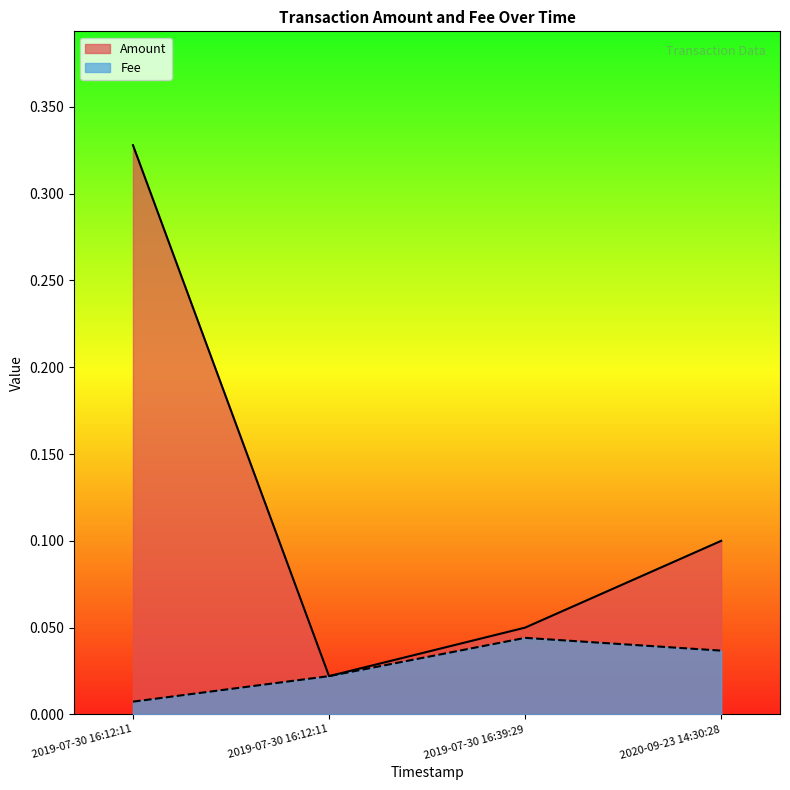

How many data points does each series have?

4